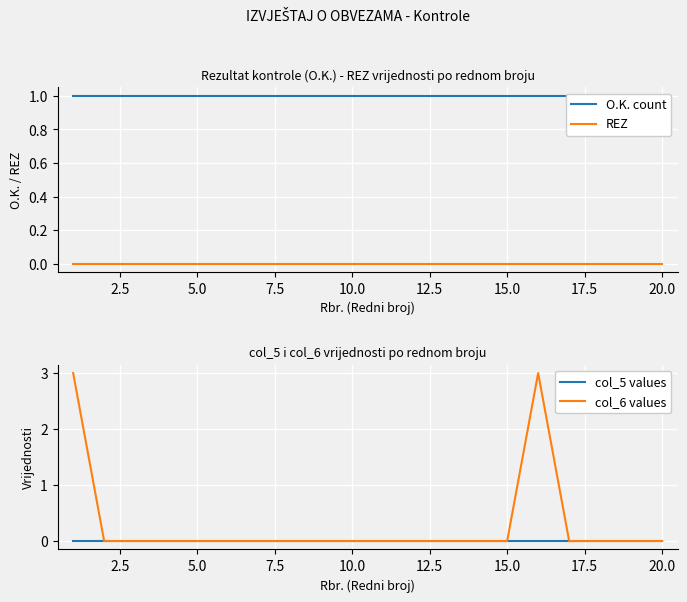

What is the maximum value for col_6 values?

3